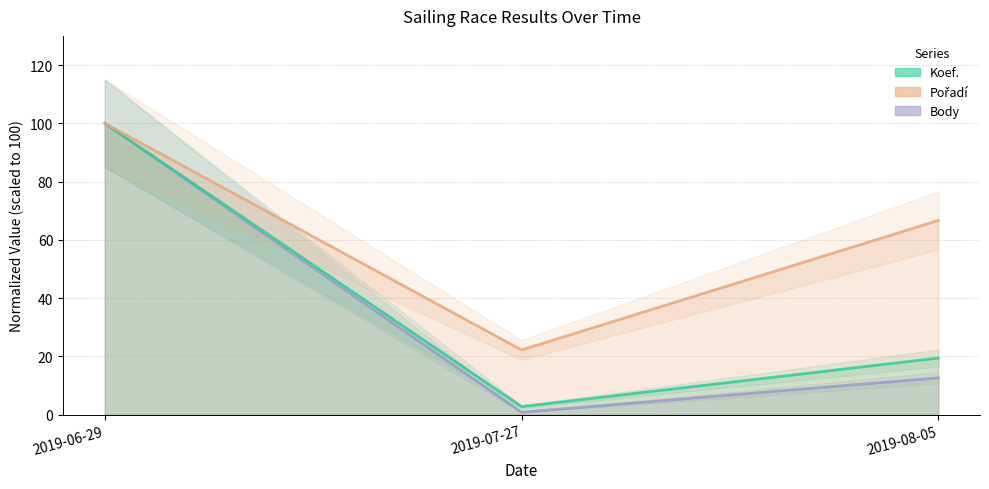

What is the value of the Koef. point at the 3rd from the left?

19.4